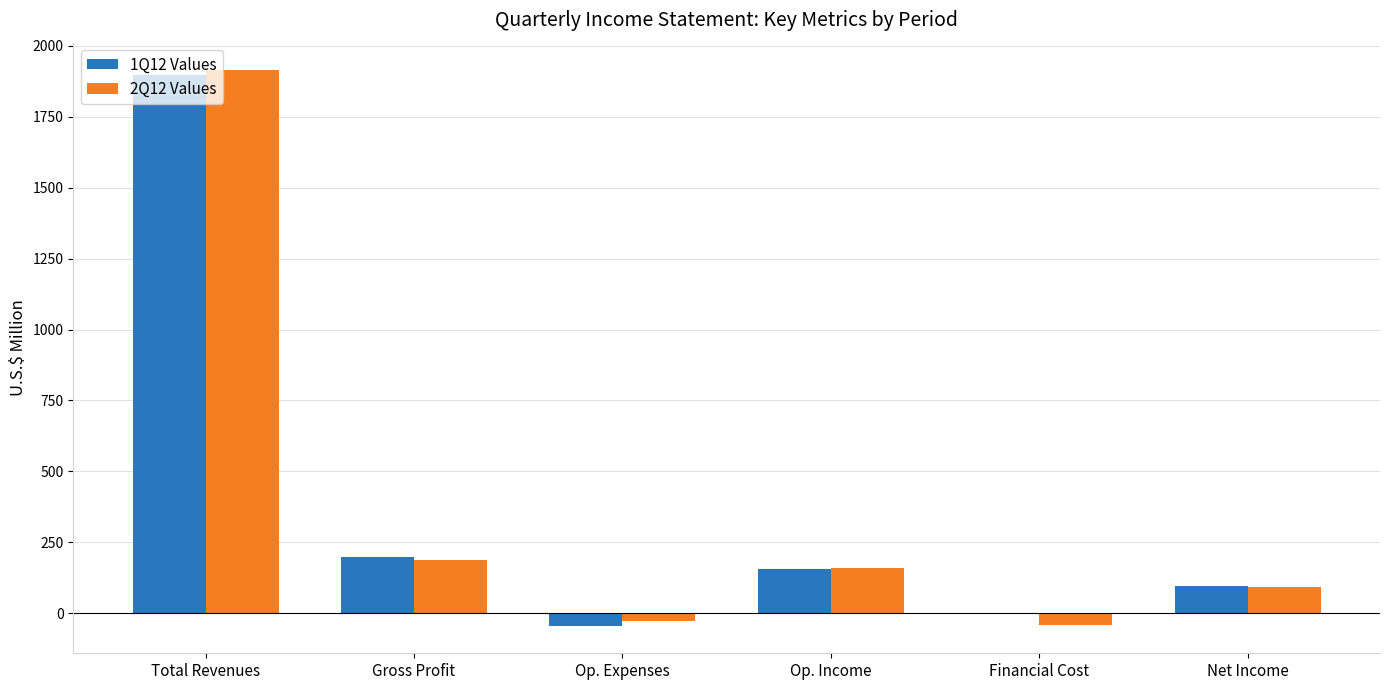

Reading right to left, extract all data points from this chart.

1Q12: 96	2	156	-43	199	1896
2Q12: 91	-42	161	-28	189	1913